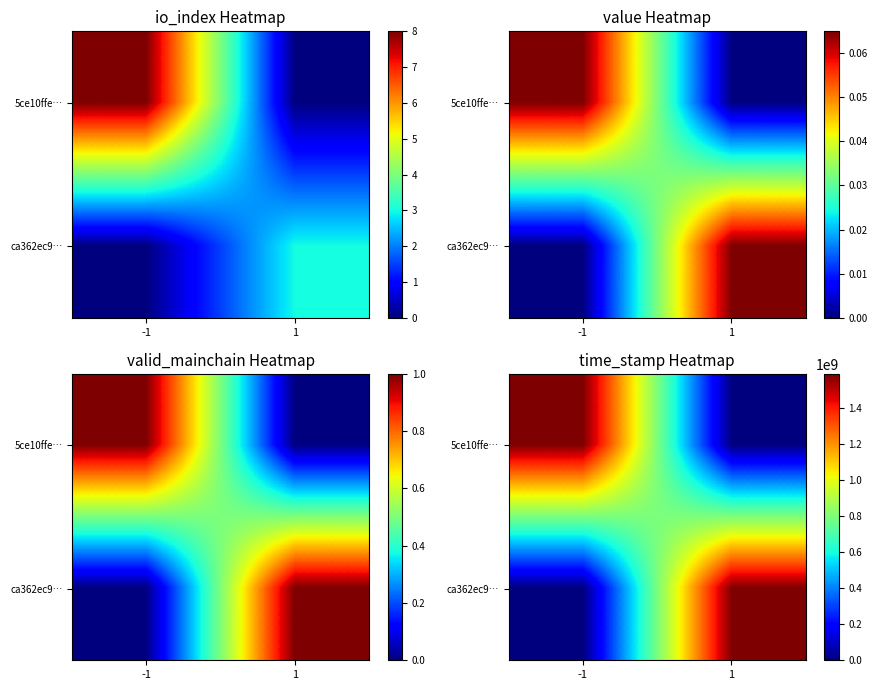

At how many categories does at least one series exceed 1067377257?

2